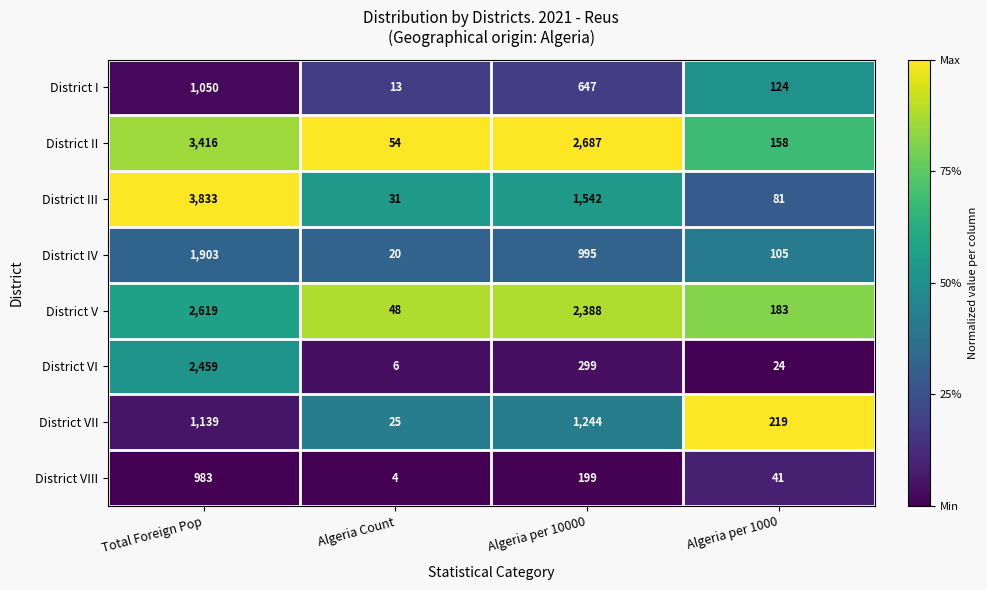

Count the number of categories in the chart.

4